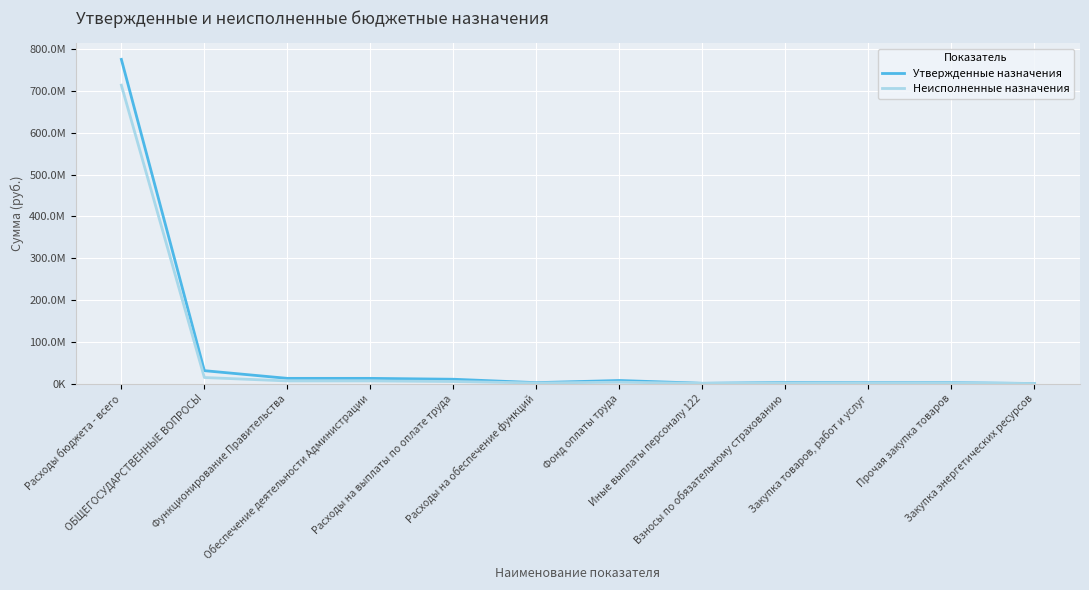

What are all the series names shown in the legend?

Утвержденные назначения, Неисполненные назначения